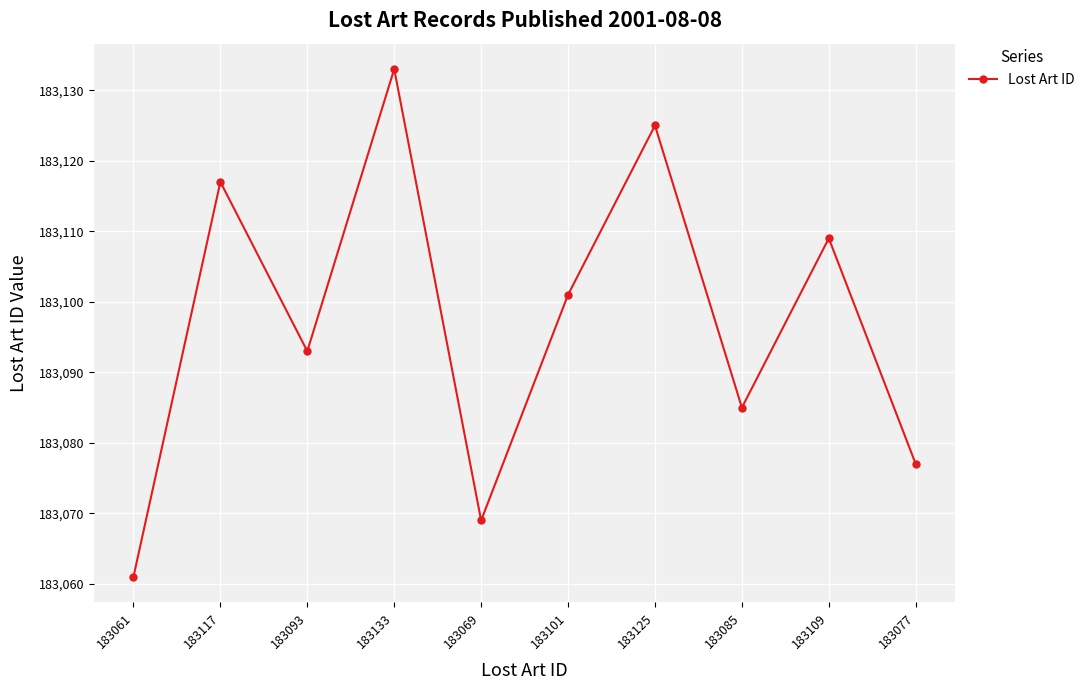

How many points are lower than both their immediate neighbors (excluding endpoints)?

3